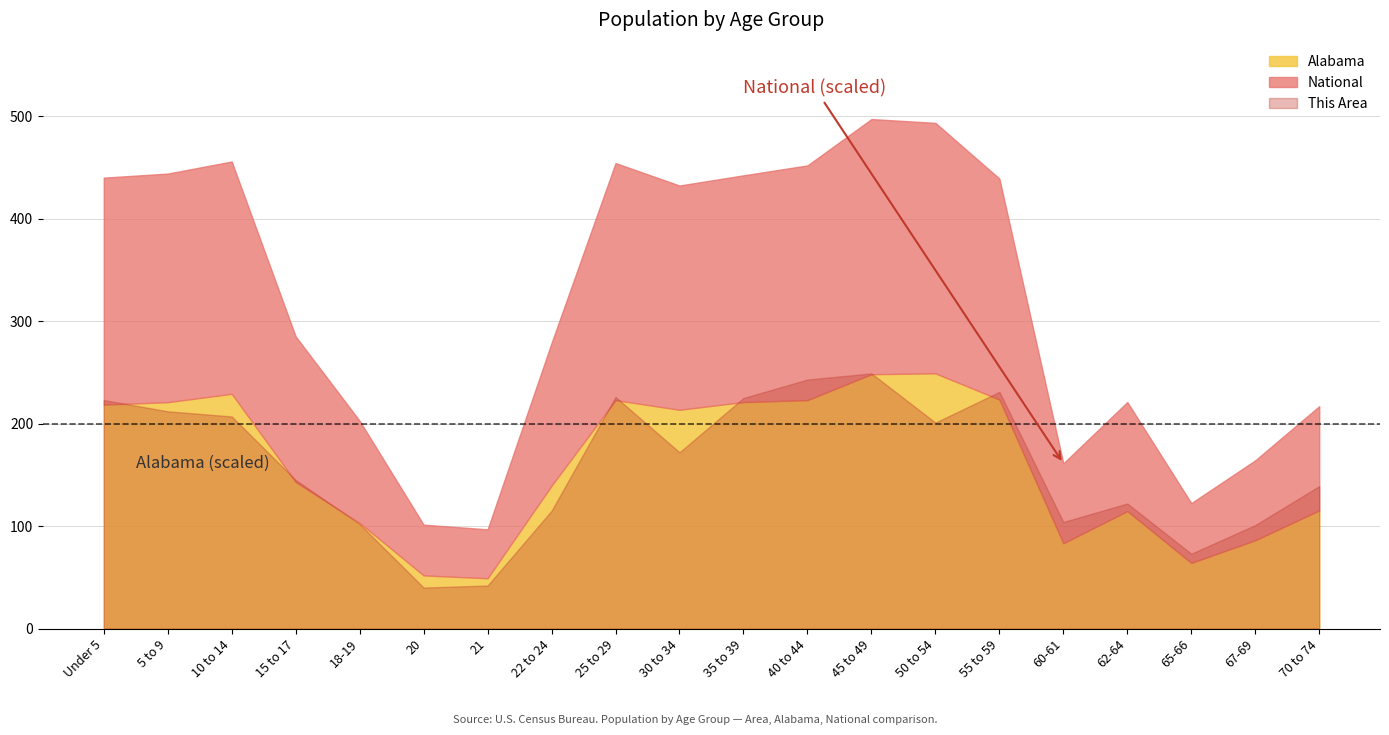

True or false: National and This Area cross at least once.

False